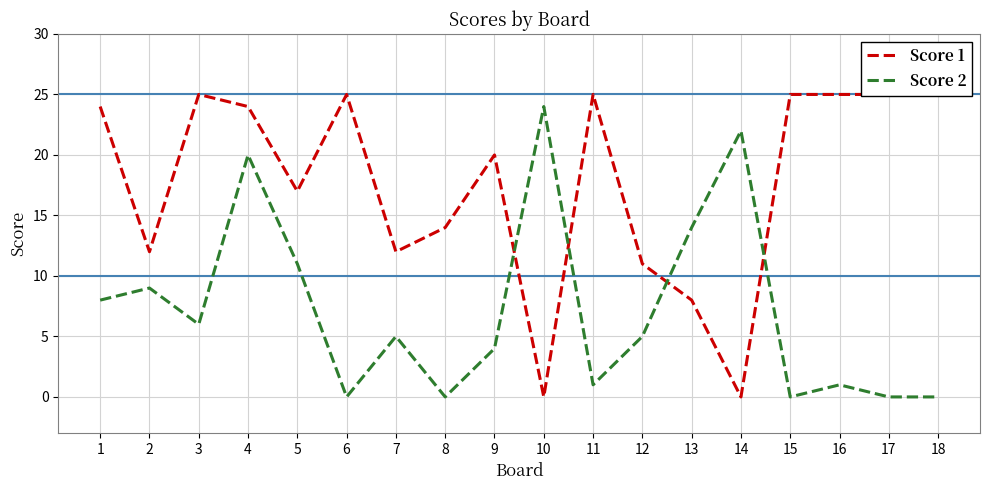

What value does the Score 1 series have at 4, to the nearest 5?

25